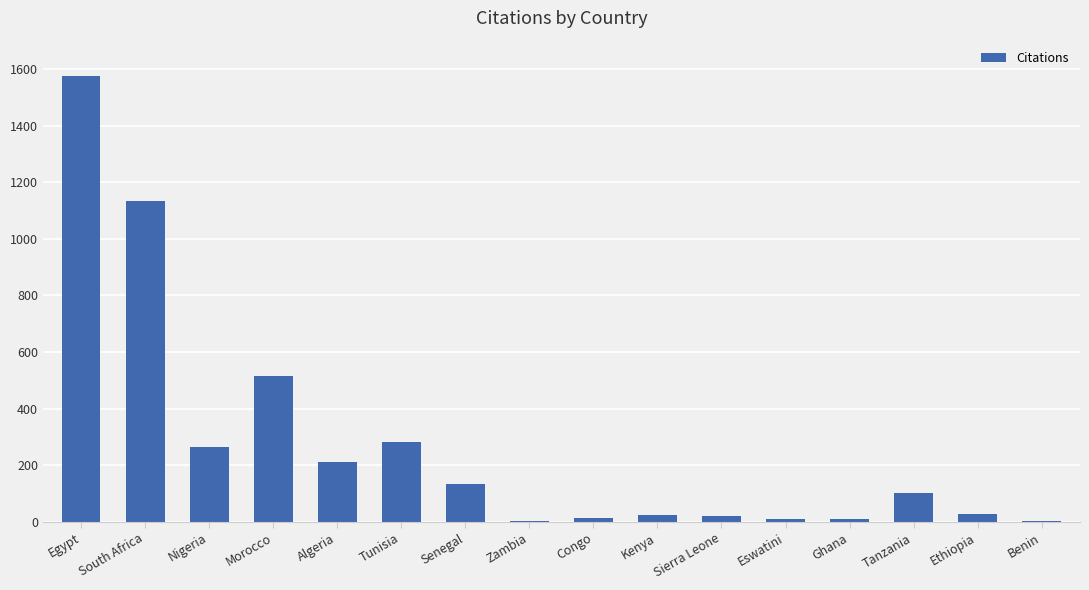

What is the sum of all values?

4328